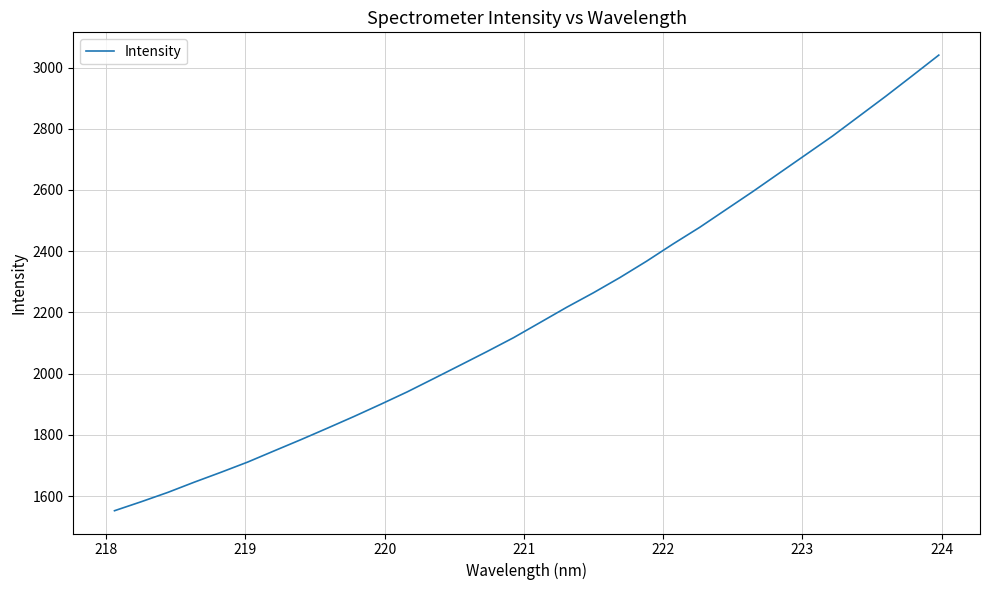

What is the greatest value displayed?

3040.5